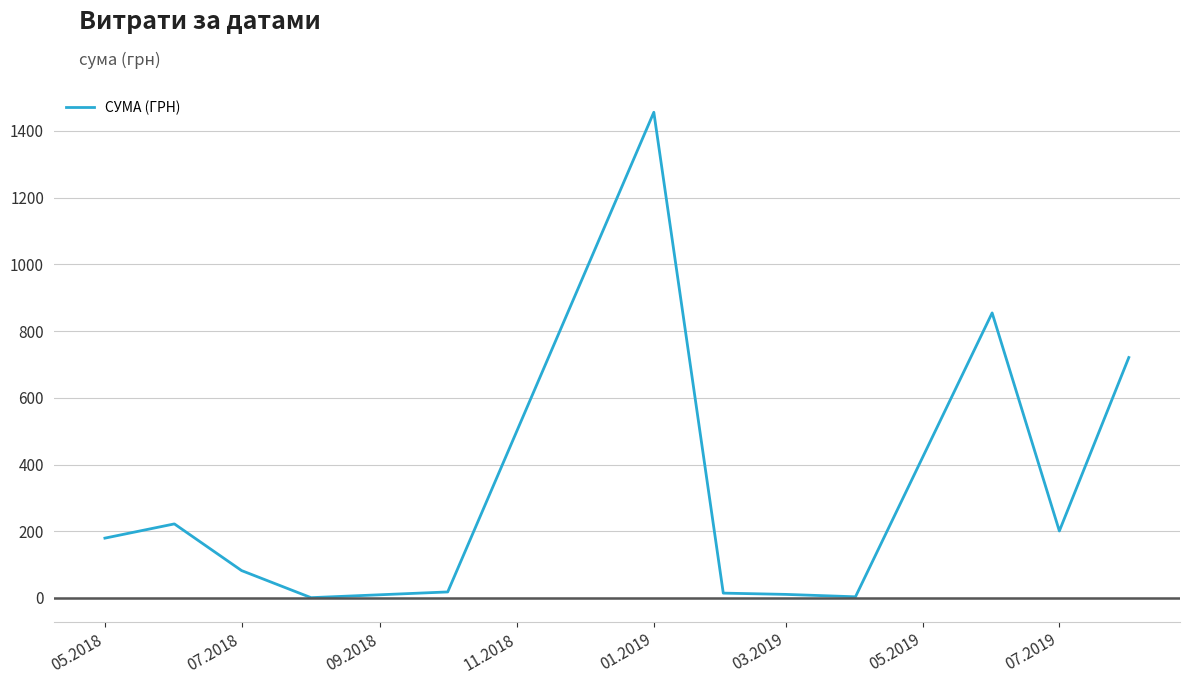

What is the difference between the maximum and minimum values?

1454.5